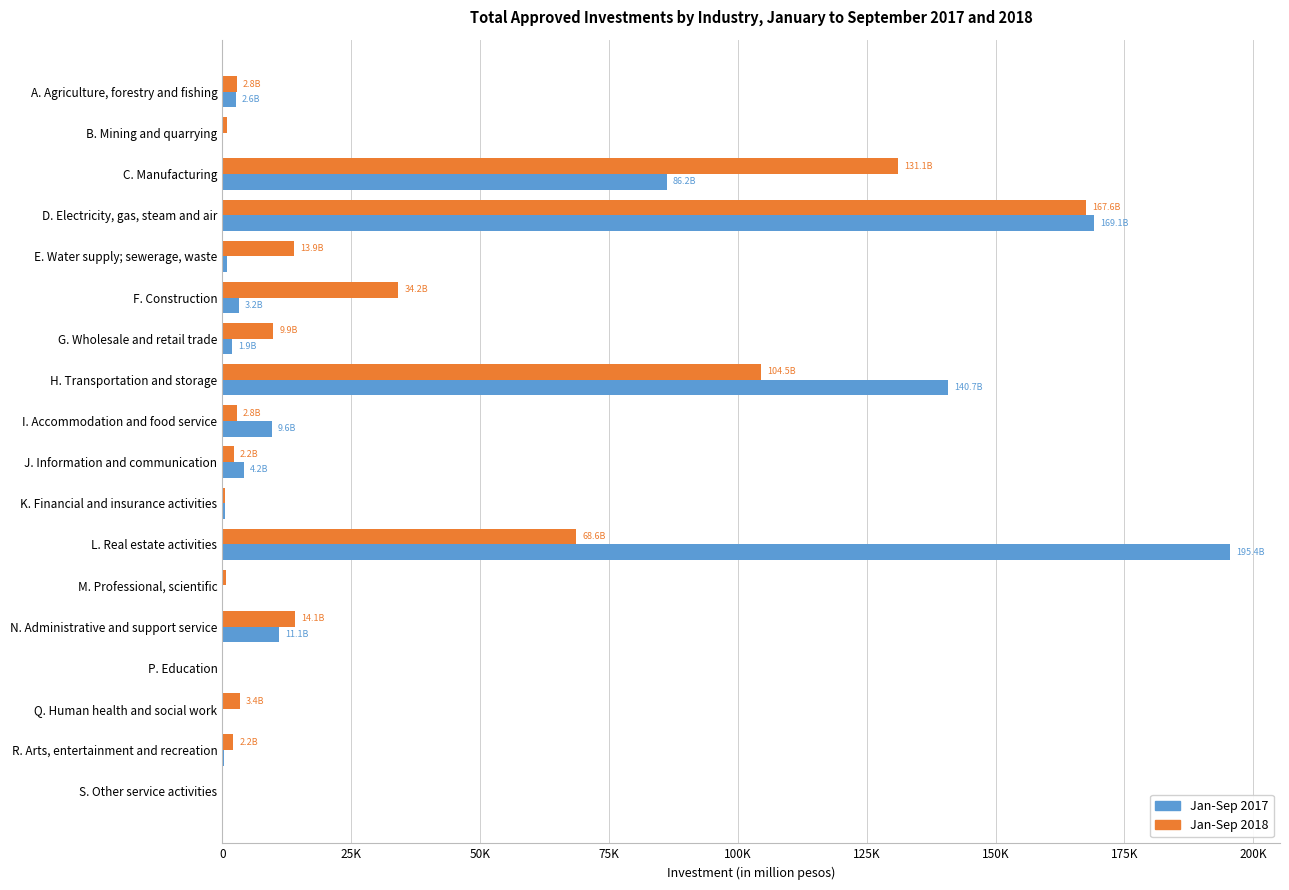

Rank the series by their maximum value, from lowest to highest.

Jan-Sep 2018, Jan-Sep 2017